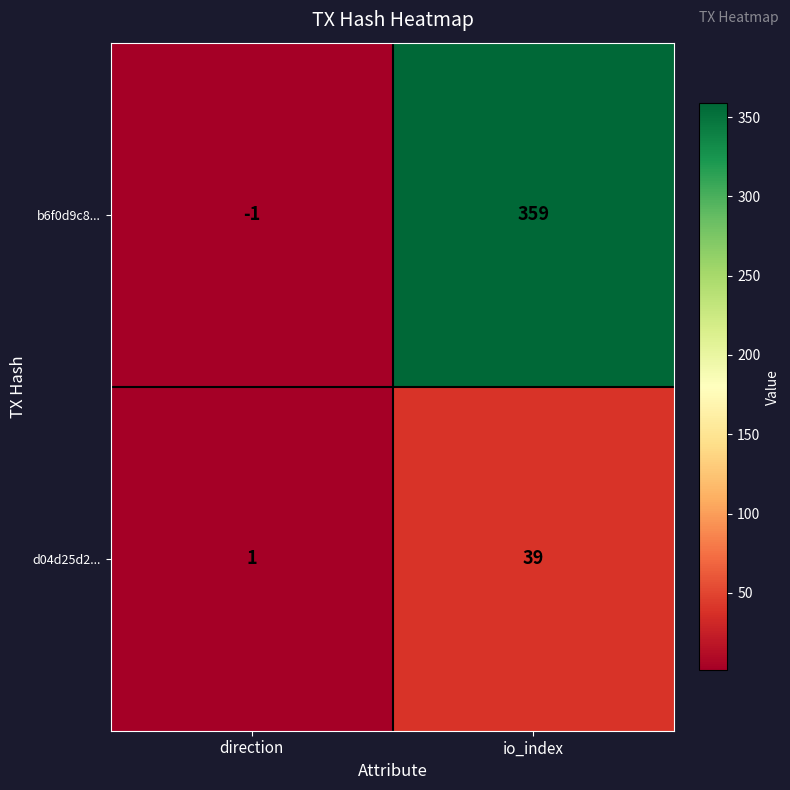

Reading right to left, transcribe all the data shown in this chart.

b6f0d9c8...: 359	-1
d04d25d2...: 39	1